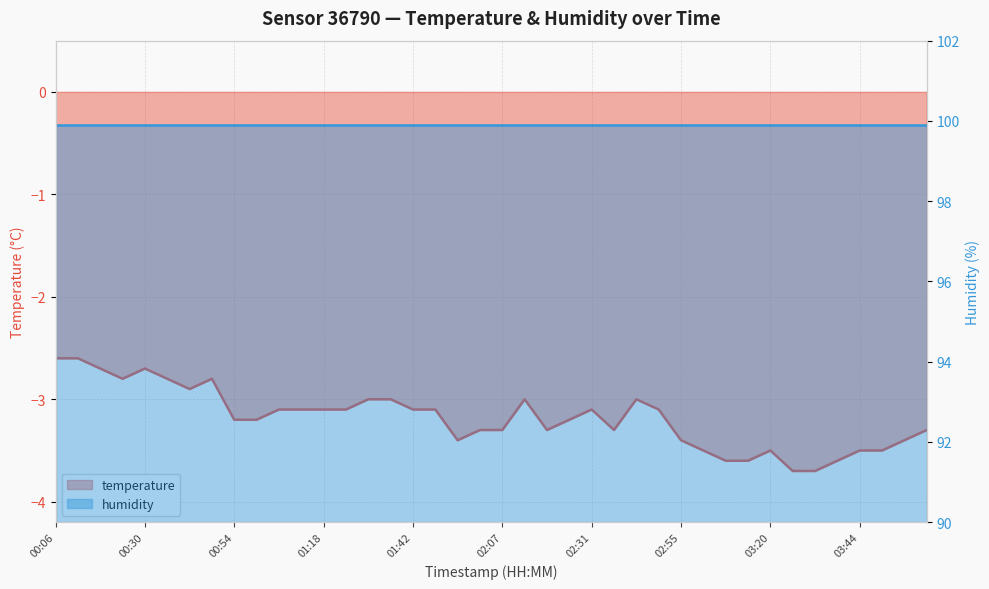

Reading left to right, extract all data points from this chart.

-2.6	-2.6	-2.7	-2.8	-2.7	-2.8	-2.9	-2.8	-3.2	-3.2	-3.1	-3.1	-3.1	-3.1	-3.0	-3.0	-3.1	-3.1	-3.4	-3.3	-3.3	-3.0	-3.3	-3.2	-3.1	-3.3	-3.0	-3.1	-3.4	-3.5	-3.6	-3.6	-3.5	-3.7	-3.7	-3.6	-3.5	-3.5	-3.4	-3.3